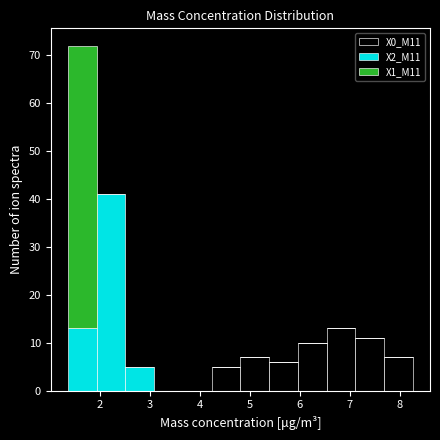

Which range on the x-axis has the tallest stacked bar (by total height)?

1.4 to 1.9